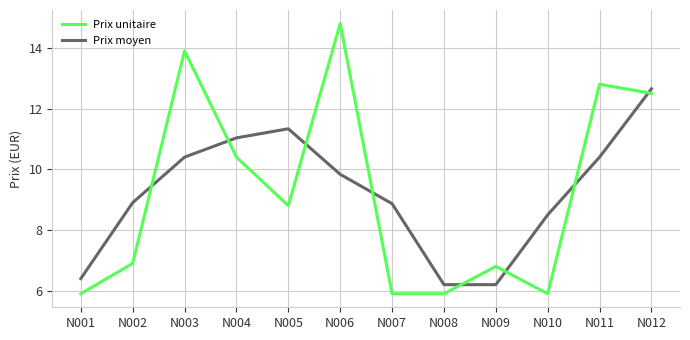

How many distinct data groups are displayed?

2